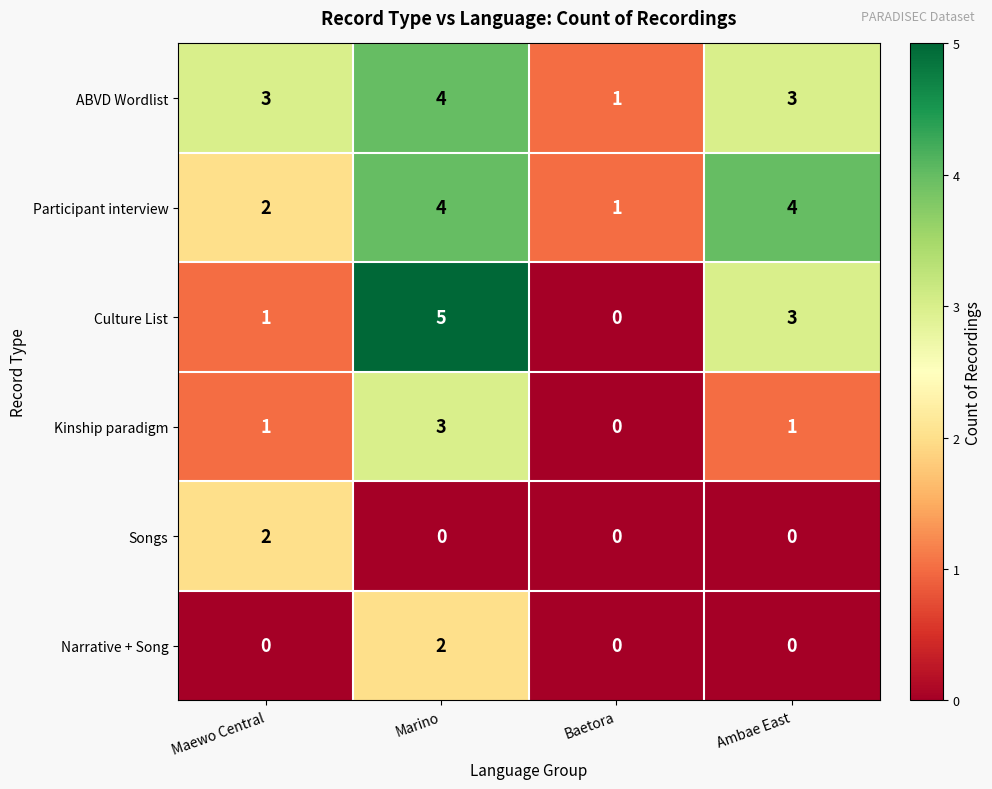

What is the difference between the maximum and minimum values in the Kinship paradigm series?

3